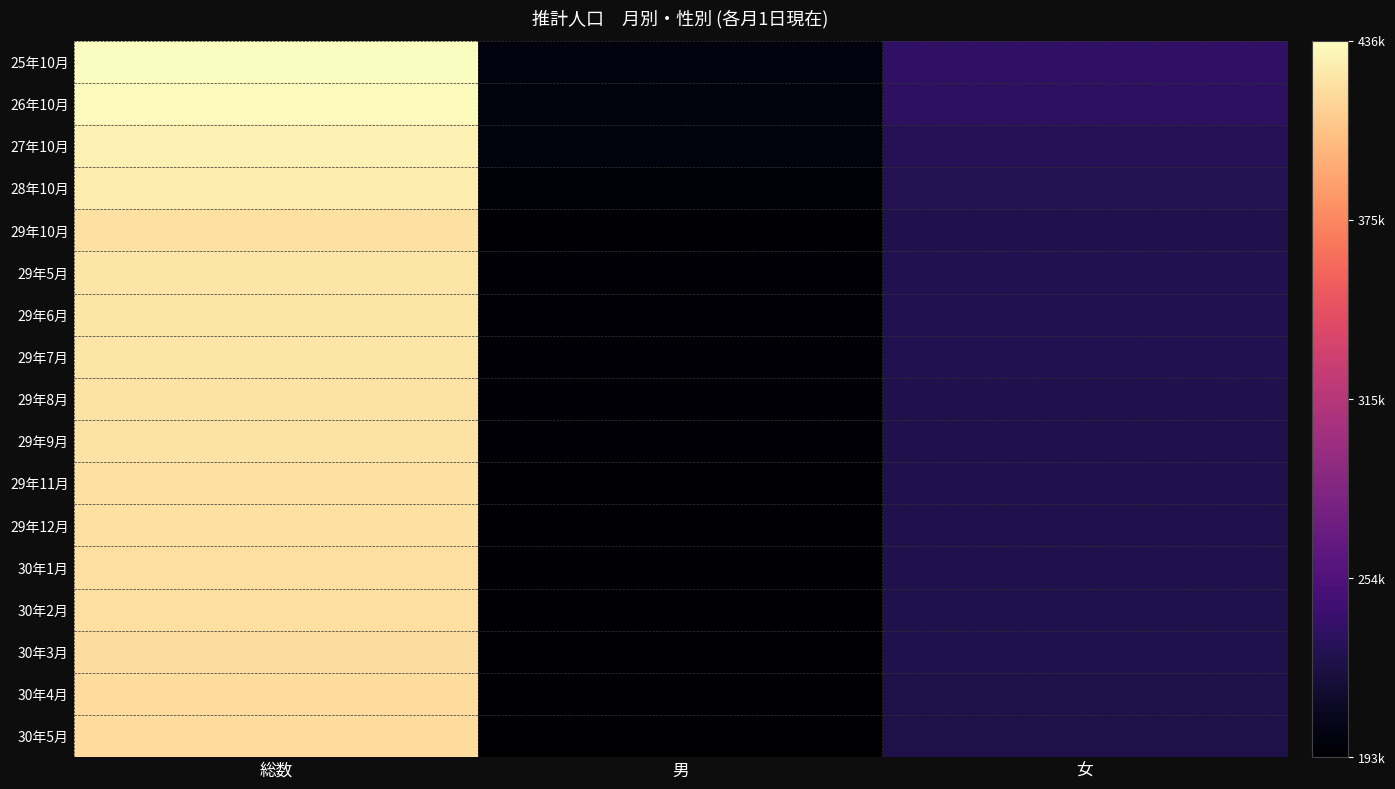

Between 男 and 総数, which is larger?

総数